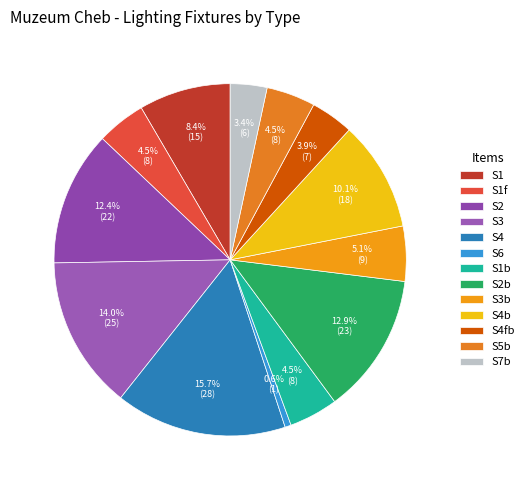

Which slice is the smallest?

S6